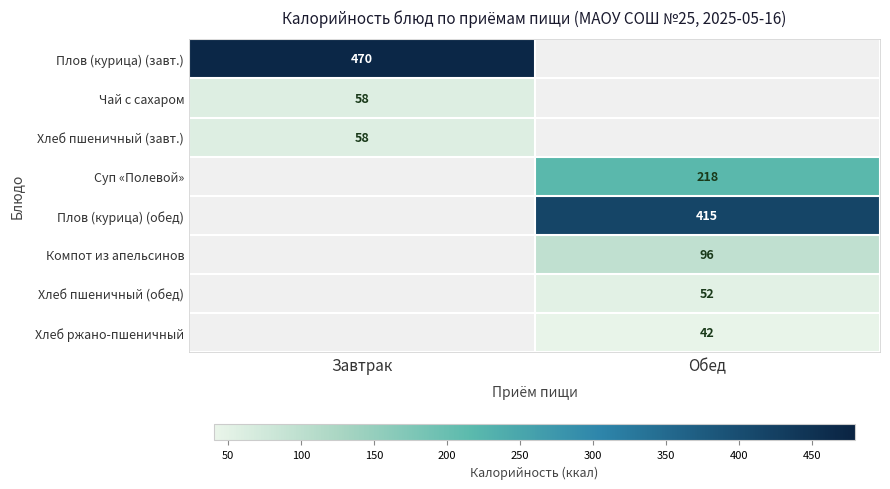

What is the maximum value shown in the chart?

470.0